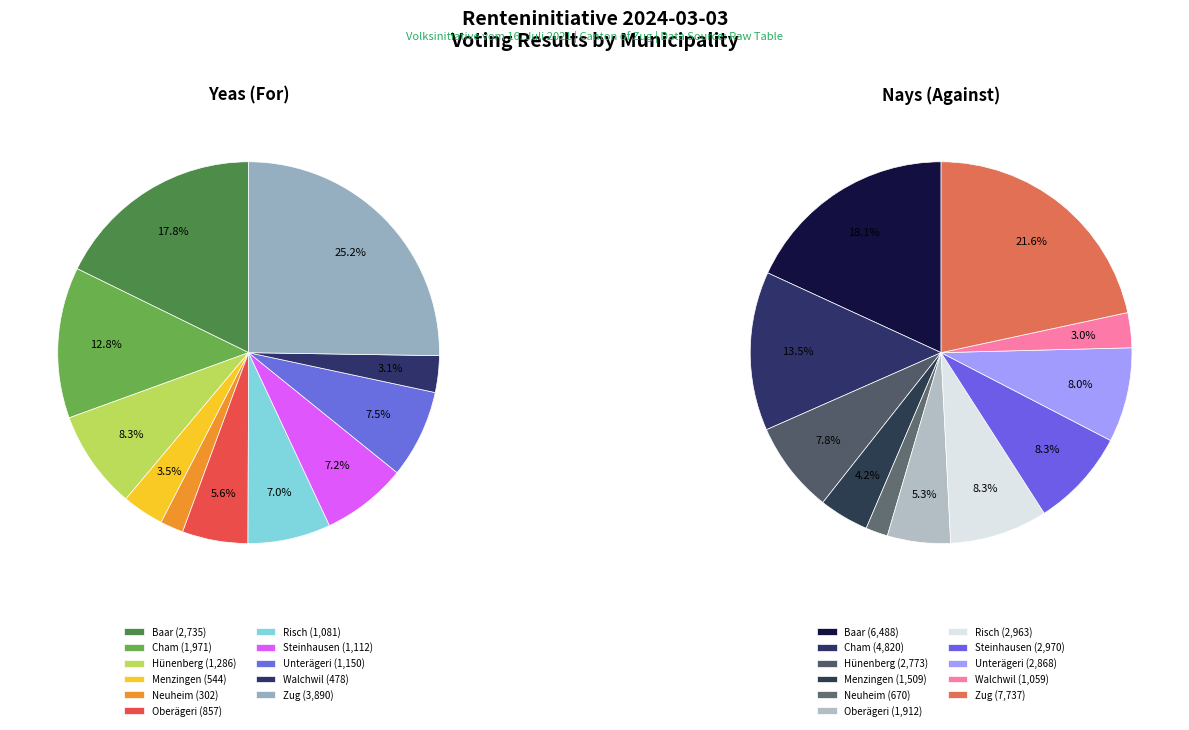

What percentage is the Hünenberg slice, to the nearest percent?

8%